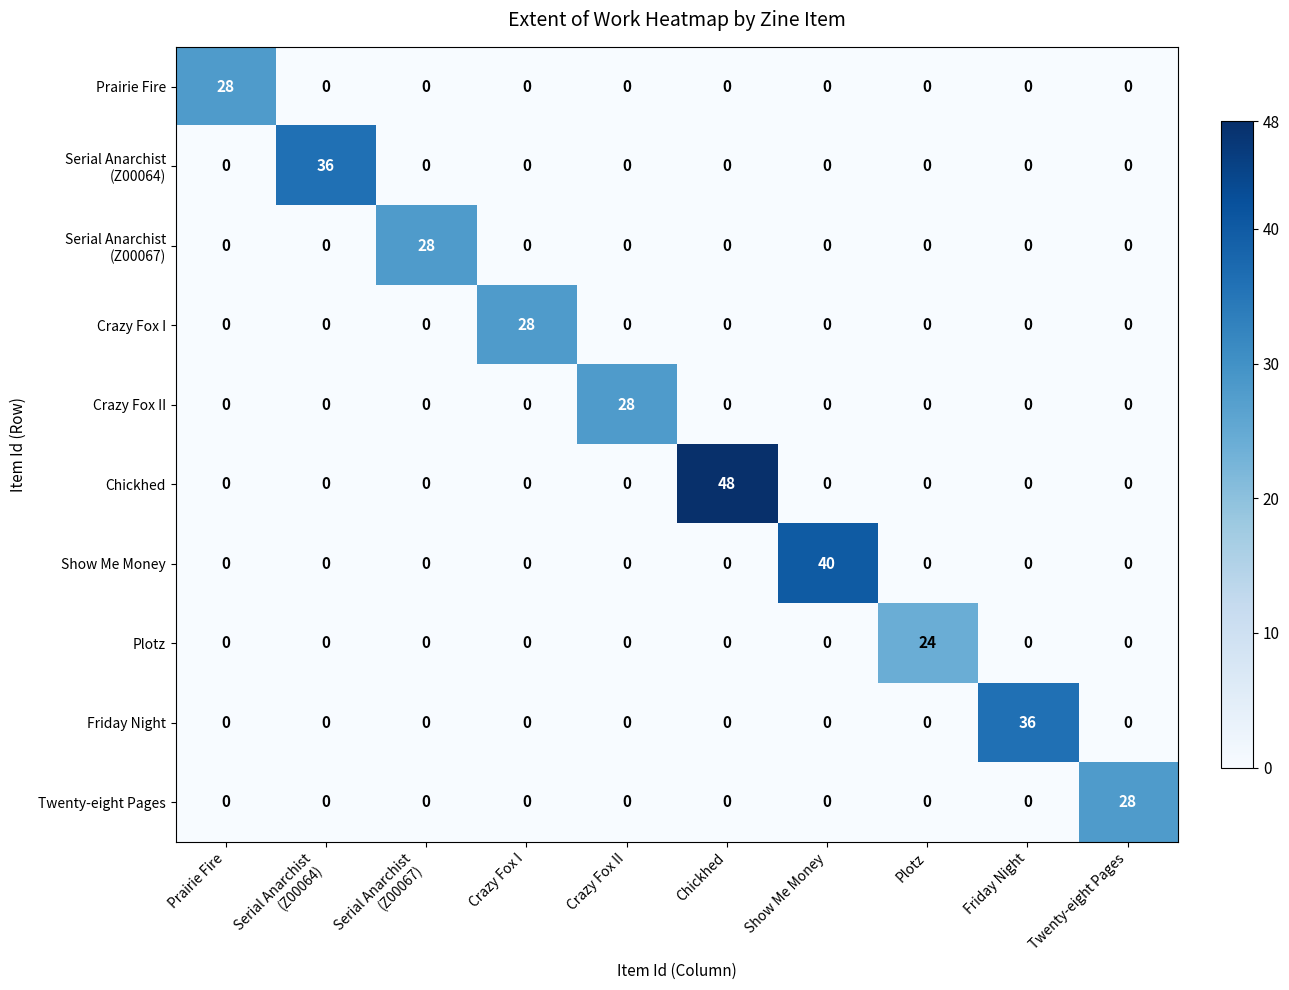

Which series changed the most between Chickhed and Plotz?

Chickhed